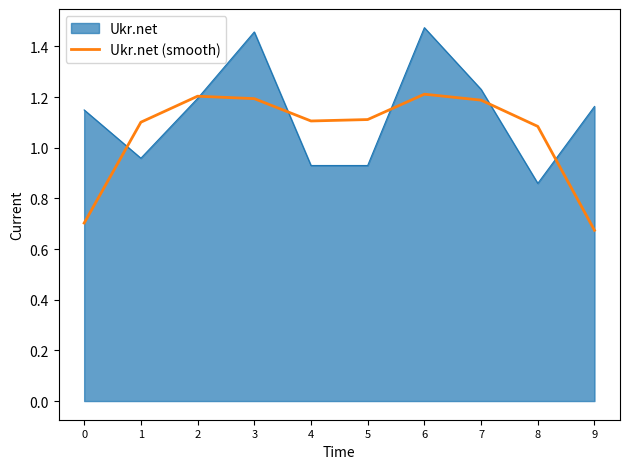

The value of Ukr.net (smooth) at 7 is 0.7. True or false?

False